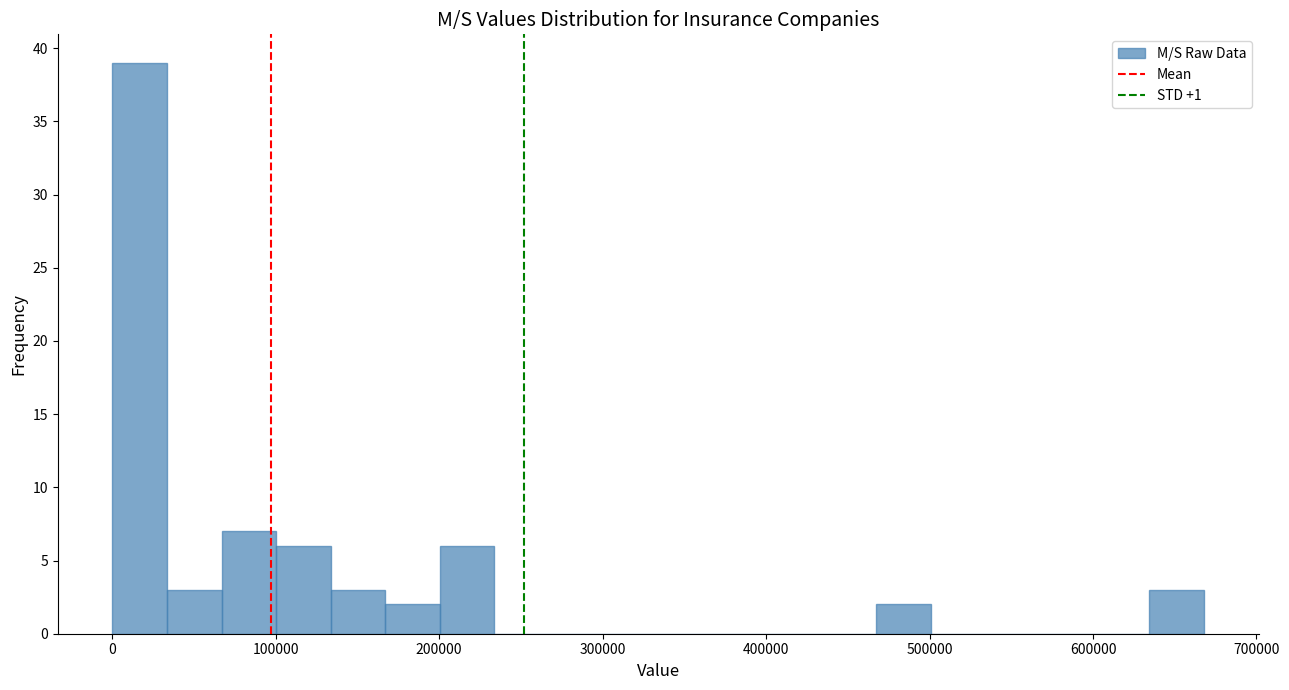

Read against the x-axis, roughly where is the centre of the tallest bar?

20000